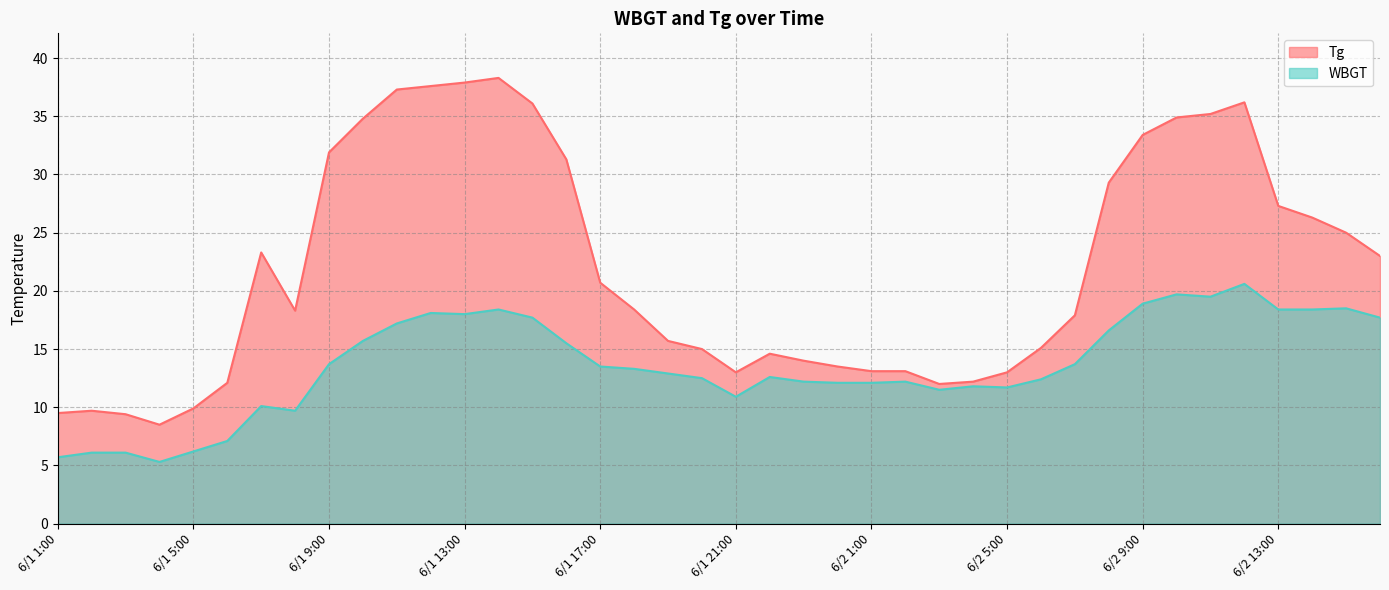

Reading left to right, what are all the values shown in this chart?

Tg: 6/1 1:00=9.5	6/1 2:00=9.7	6/1 3:00=9.4	6/1 4:00=8.5	6/1 5:00=9.9	6/1 6:00=12.1	6/1 7:00=23.3	6/1 8:00=18.3	6/1 9:00=31.9	6/1 10:00=34.8	6/1 11:00=37.3	6/1 12:00=37.6	6/1 13:00=37.9	6/1 14:00=38.3	6/1 15:00=36.1	6/1 16:00=31.3	6/1 17:00=20.7	6/1 18:00=18.4	6/1 19:00=15.7	6/1 20:00=15.0	6/1 21:00=13.0	6/1 22:00=14.6	6/1 23:00=14.0	6/1 24:00=13.5	6/2 1:00=13.1	6/2 2:00=13.1	6/2 3:00=12.0	6/2 4:00=12.2	6/2 5:00=13.0	6/2 6:00=15.1	6/2 7:00=17.9	6/2 8:00=29.3	6/2 9:00=33.4	6/2 10:00=34.9	6/2 11:00=35.2	6/2 12:00=36.2	6/2 13:00=27.3	6/2 14:00=26.3	6/2 15:00=25.0	6/2 16:00=23.0
WBGT: 6/1 1:00=5.7	6/1 2:00=6.1	6/1 3:00=6.1	6/1 4:00=5.3	6/1 5:00=6.2	6/1 6:00=7.1	6/1 7:00=10.1	6/1 8:00=9.7	6/1 9:00=13.7	6/1 10:00=15.7	6/1 11:00=17.2	6/1 12:00=18.1	6/1 13:00=18.0	6/1 14:00=18.4	6/1 15:00=17.7	6/1 16:00=15.5	6/1 17:00=13.5	6/1 18:00=13.3	6/1 19:00=12.9	6/1 20:00=12.5	6/1 21:00=10.9	6/1 22:00=12.6	6/1 23:00=12.2	6/1 24:00=12.1	6/2 1:00=12.1	6/2 2:00=12.2	6/2 3:00=11.5	6/2 4:00=11.8	6/2 5:00=11.7	6/2 6:00=12.4	6/2 7:00=13.7	6/2 8:00=16.6	6/2 9:00=18.9	6/2 10:00=19.7	6/2 11:00=19.5	6/2 12:00=20.6	6/2 13:00=18.4	6/2 14:00=18.4	6/2 15:00=18.5	6/2 16:00=17.7